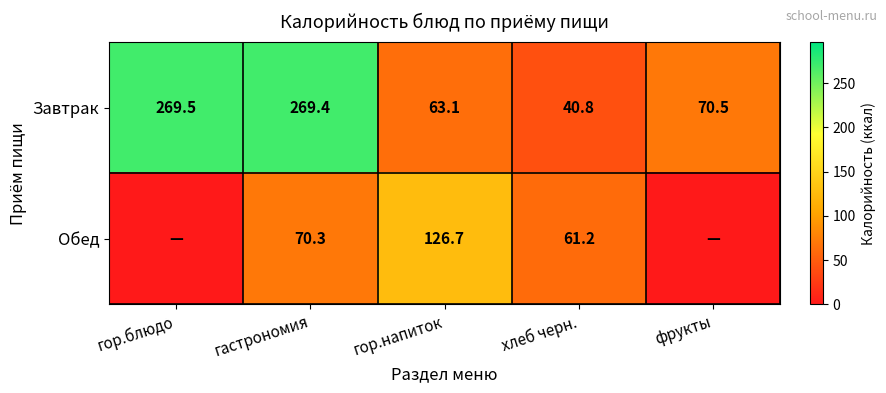

How many data points in Завтрак are above 70?

3